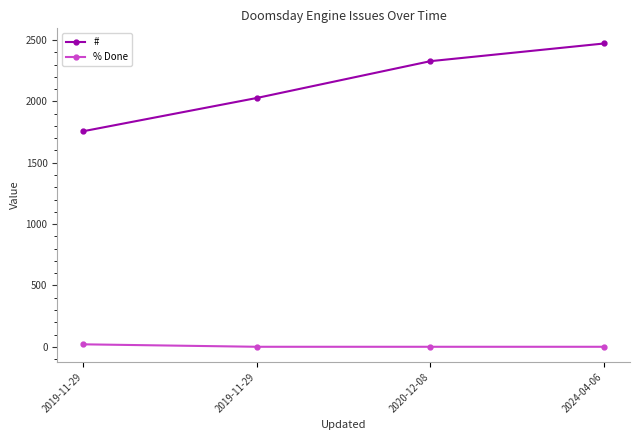

What are all the series names shown in the legend?

#, % Done